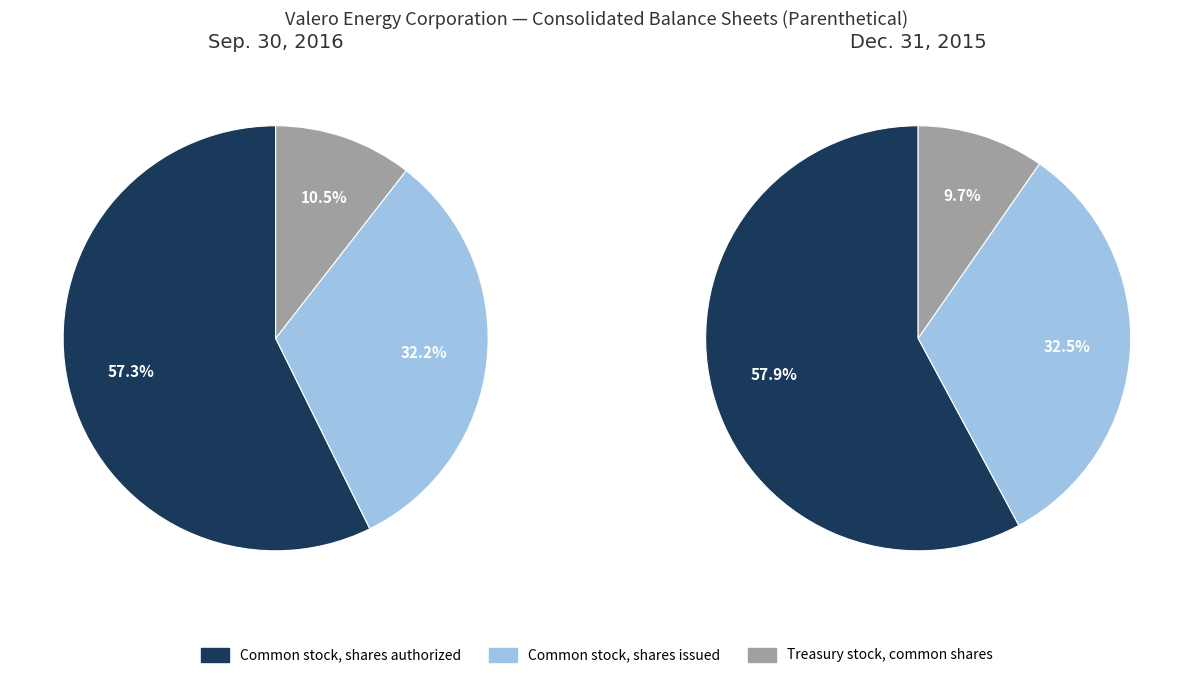

What percentage do Common stock, shares issued and Common stock, shares authorized together represent?

89.5%